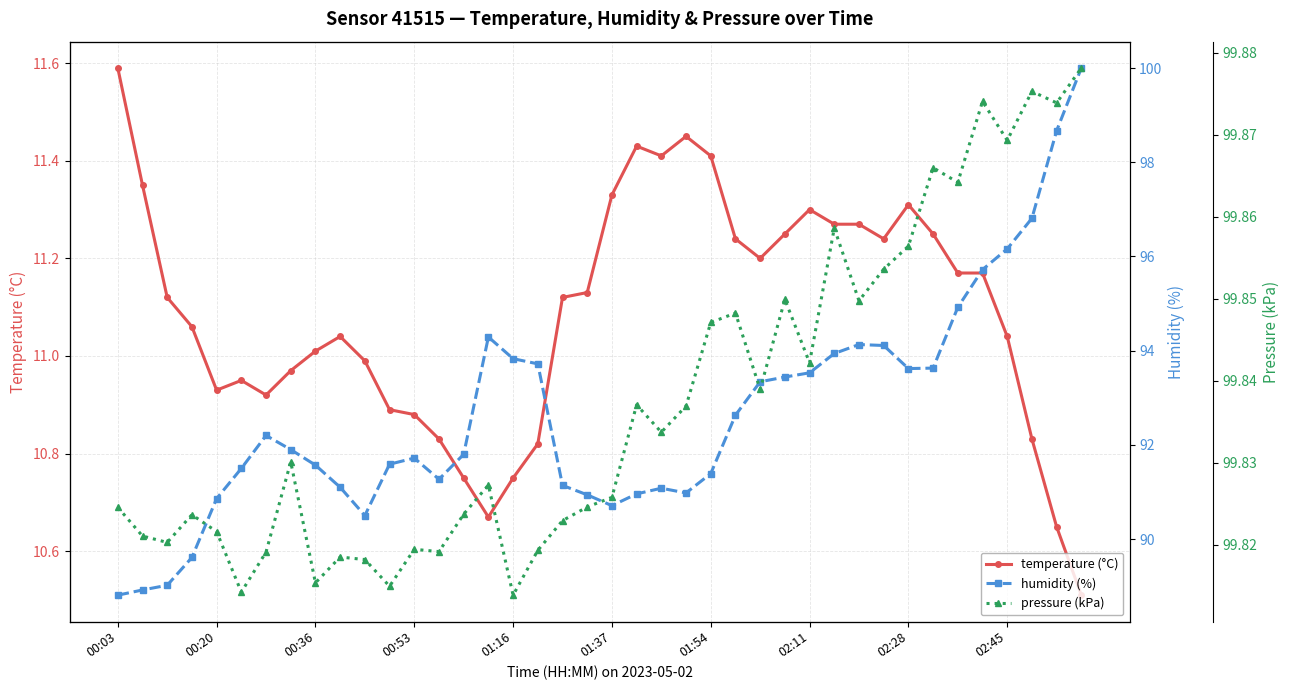

What is the lowest value of the temperature (°C) series?

10.5